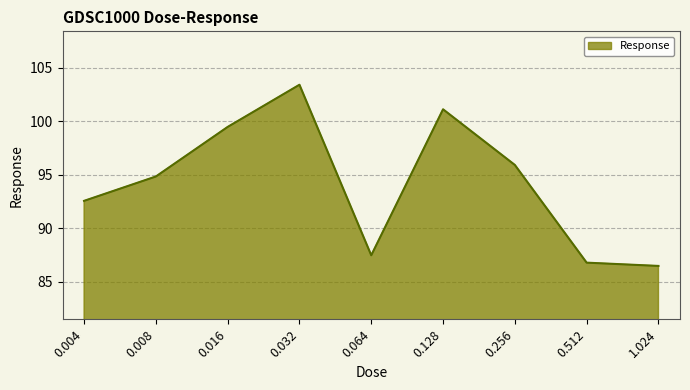

What is the minimum value shown in the chart?

86.5